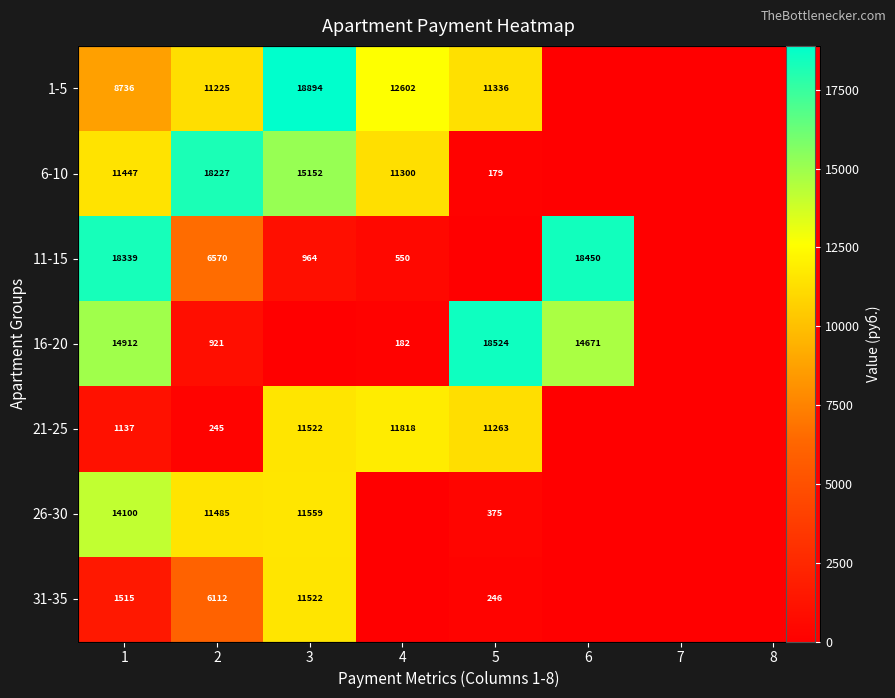

What is the maximum value shown in the chart?

18894.2